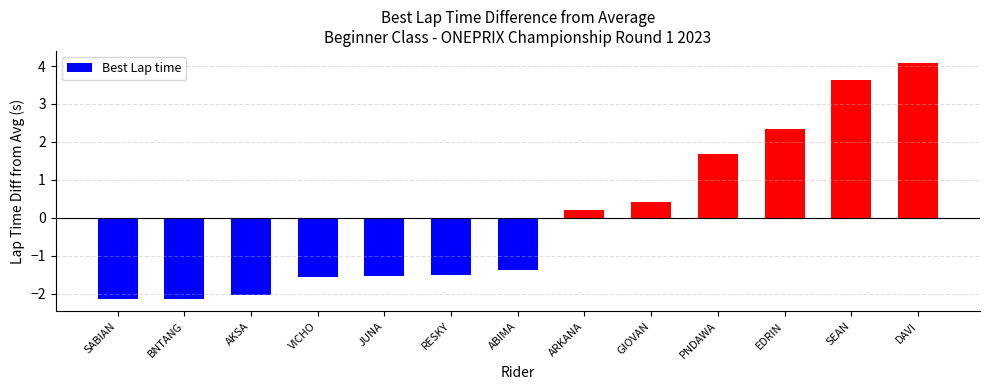

What is the difference between the values at GIOVAN and EDRIN?

1.9